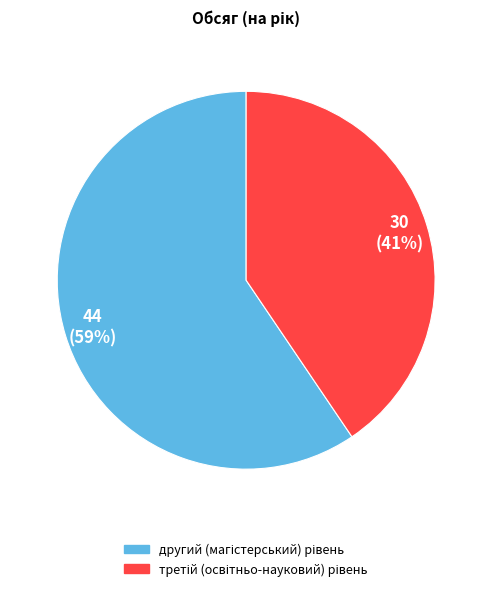

To the nearest percent, what is the average slice percentage?

50%